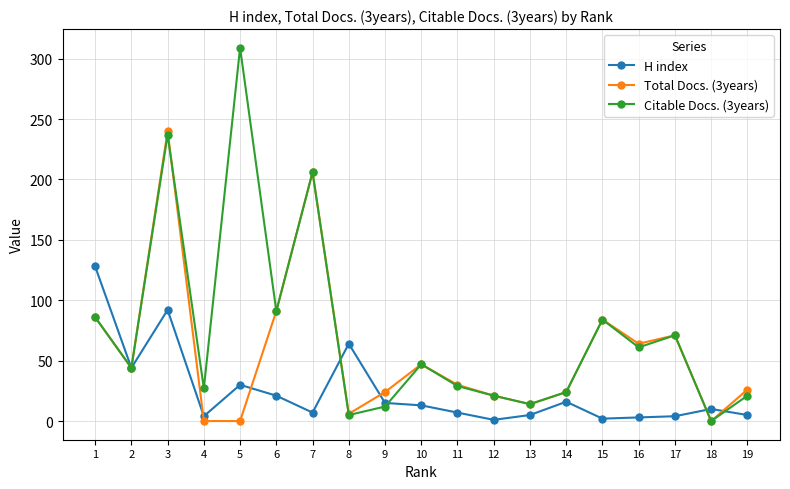

Which series has the largest total across all categories?

Citable Docs. (3years)